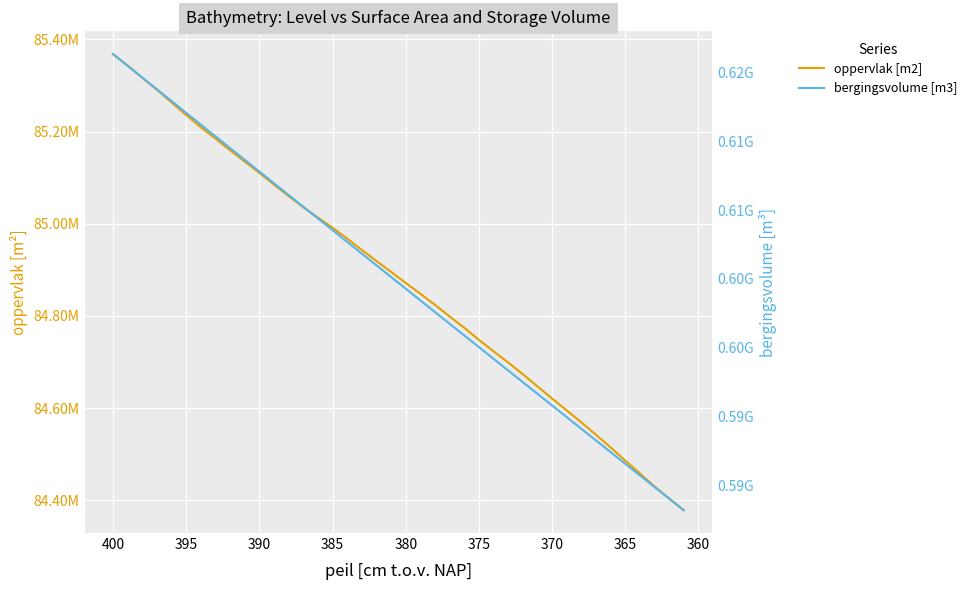

How many lines are shown in the chart?

2